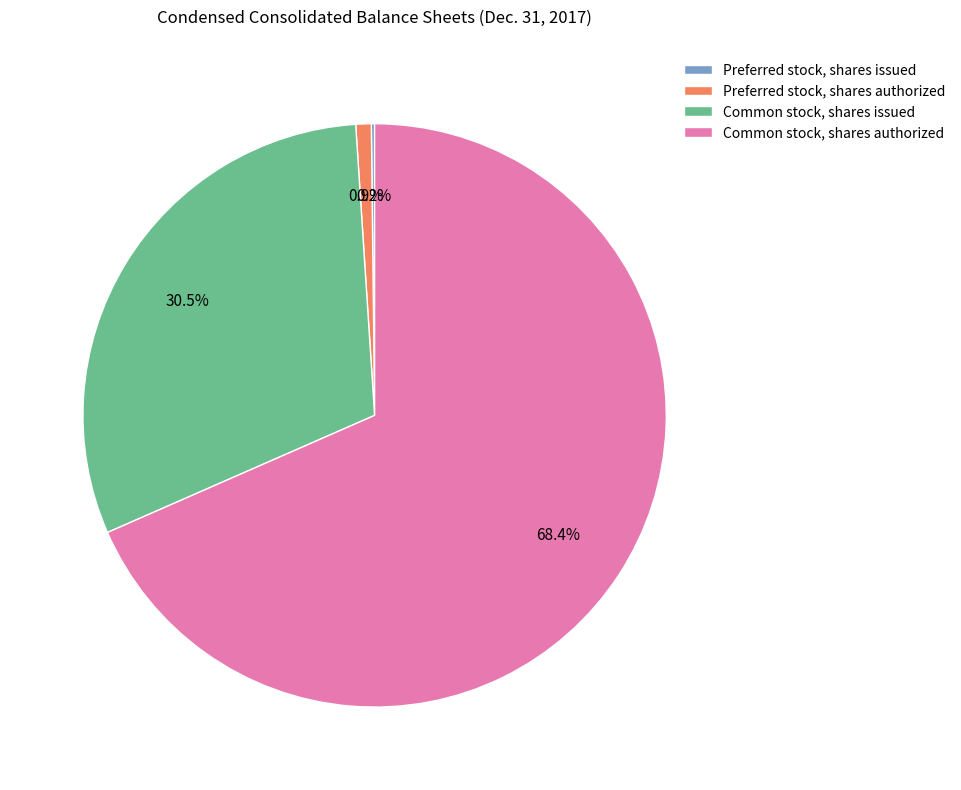

What is the largest slice in the pie chart?

Common stock, shares authorized